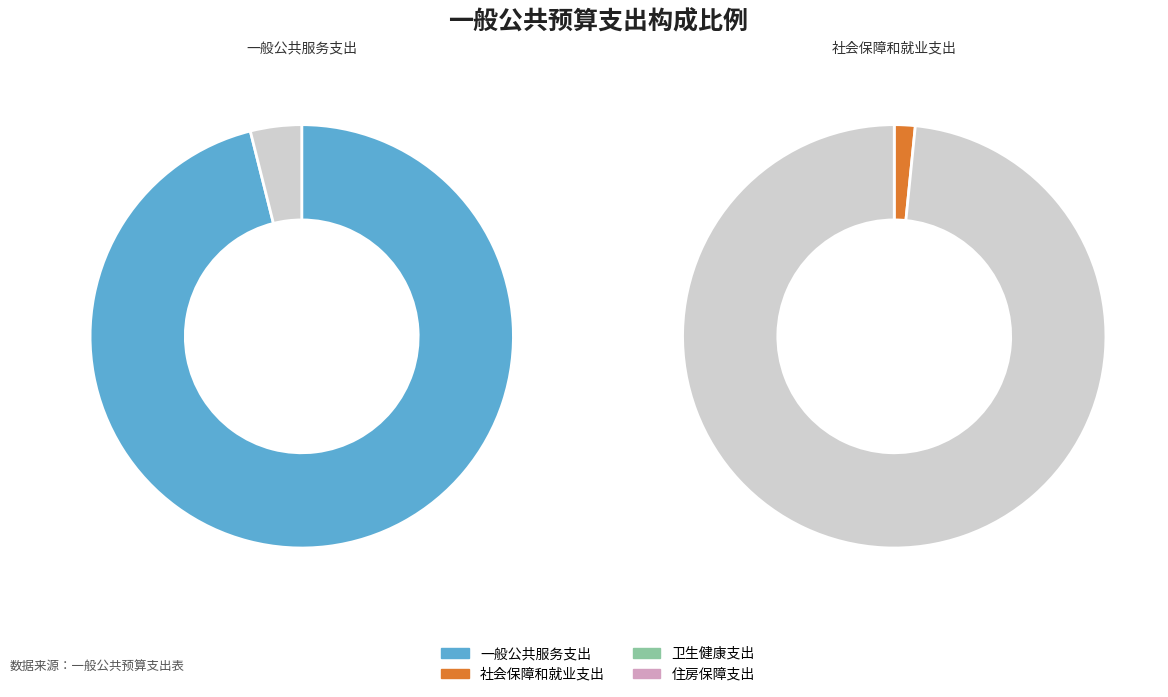

To the nearest percent, what is the average slice percentage?

25%